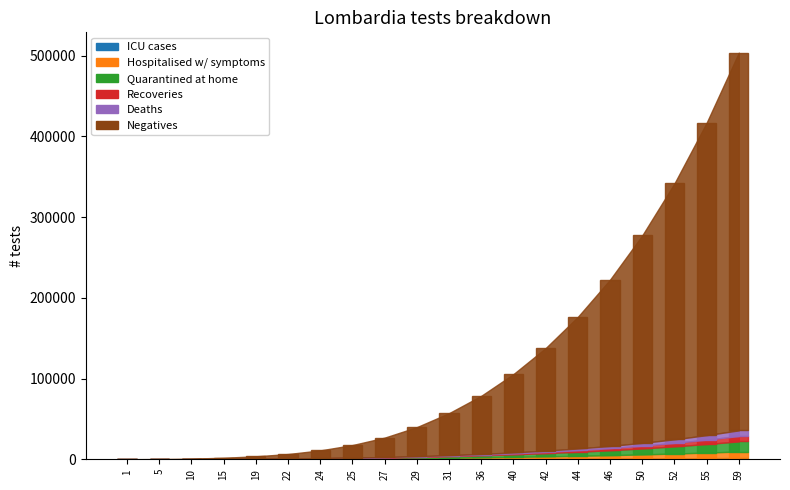

Does the chart contain any negative values?

No